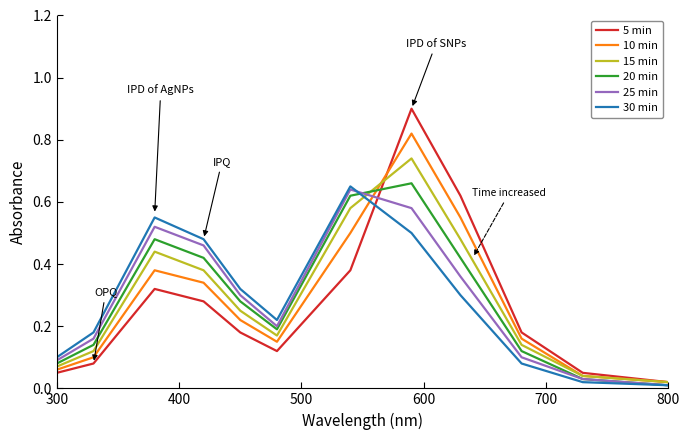

What is the maximum value shown in the chart?

0.9